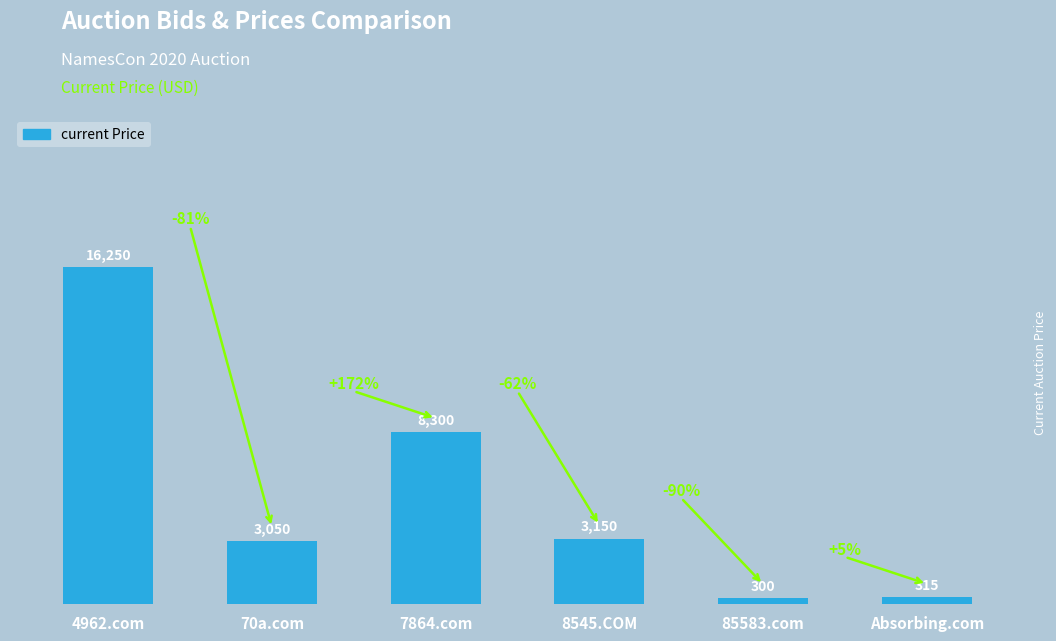

What is the label of the 3rd bar from the left?

7864.com